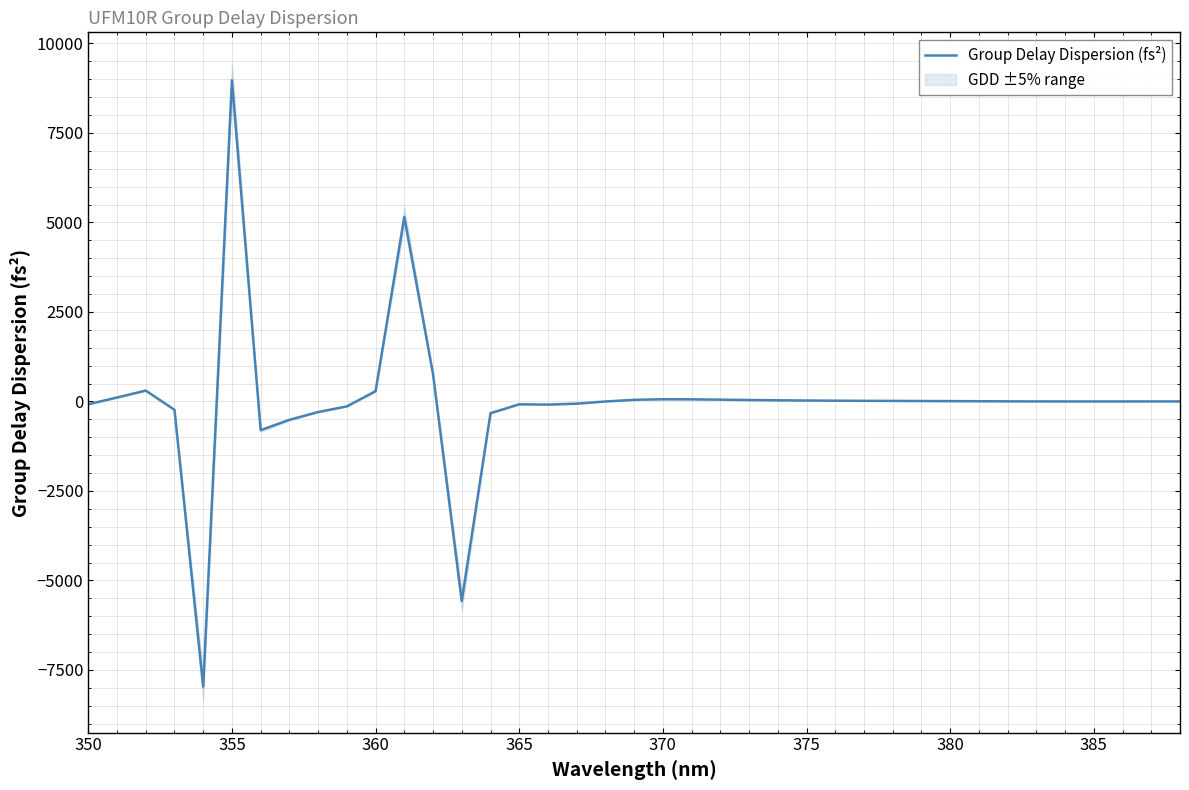

What is the maximum value shown in the chart?

8974